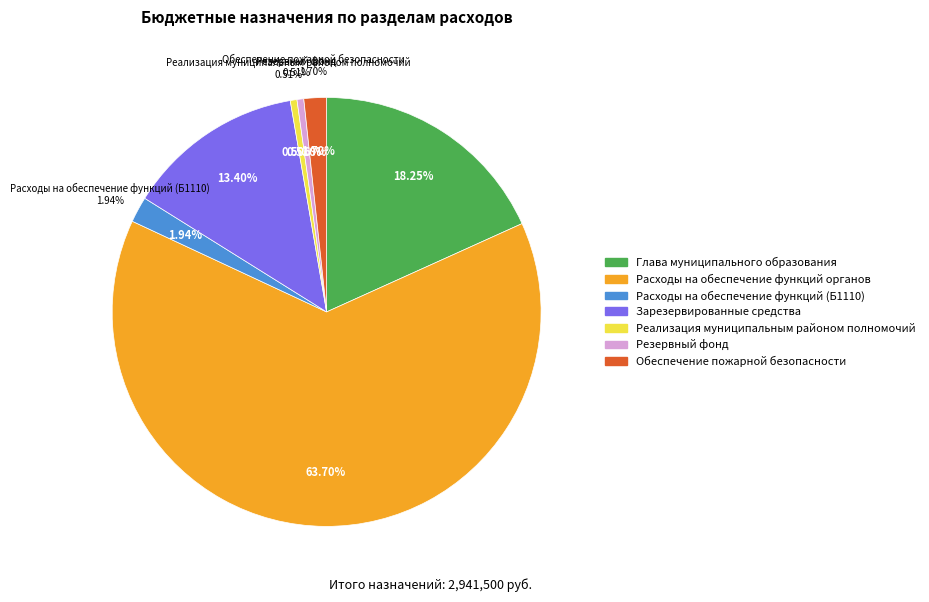

The Зарезервированные средства slice represents 13% of the pie. True or false?

True